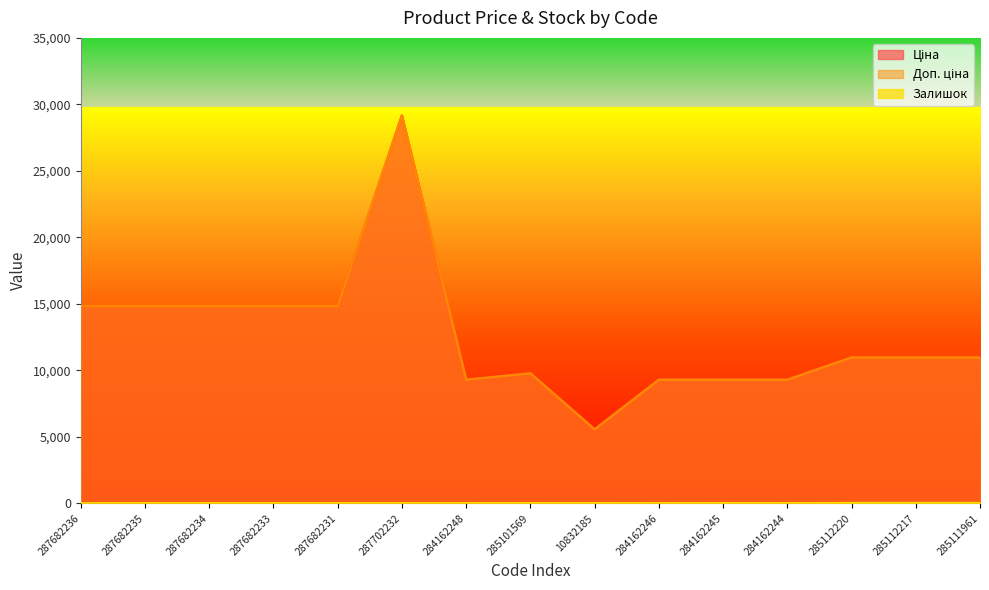

Reading right to left, transcribe all the data shown in this chart.

Ціна: 285111961=10964.4	285112217=10964.4	285112220=10964.4	284162244=9290.5	284162245=9290.5	284162246=9290.5	10832185=5560.3	285101569=9775.5	284162248=9290.5	287702232=29152.3	287682231=14817.6	287682233=14817.6	287682234=14817.6	287682235=14817.6	287682236=14817.6
Доп. ціна: 285111961=10964.4	285112217=10964.4	285112220=10964.4	284162244=9290.5	284162245=9290.5	284162246=9290.5	10832185=5560.3	285101569=9775.5	284162248=9290.5	287702232=29152.3	287682231=14817.6	287682233=14817.6	287682234=14817.6	287682235=14817.6	287682236=14817.6
Залишок: 285111961=17.0	285112217=17.0	285112220=17.0	284162244=0.0	284162245=8.0	284162246=0.0	10832185=3.0	285101569=7.0	284162248=0.0	287702232=0.0	287682231=0.0	287682233=0.0	287682234=0.0	287682235=0.0	287682236=0.0